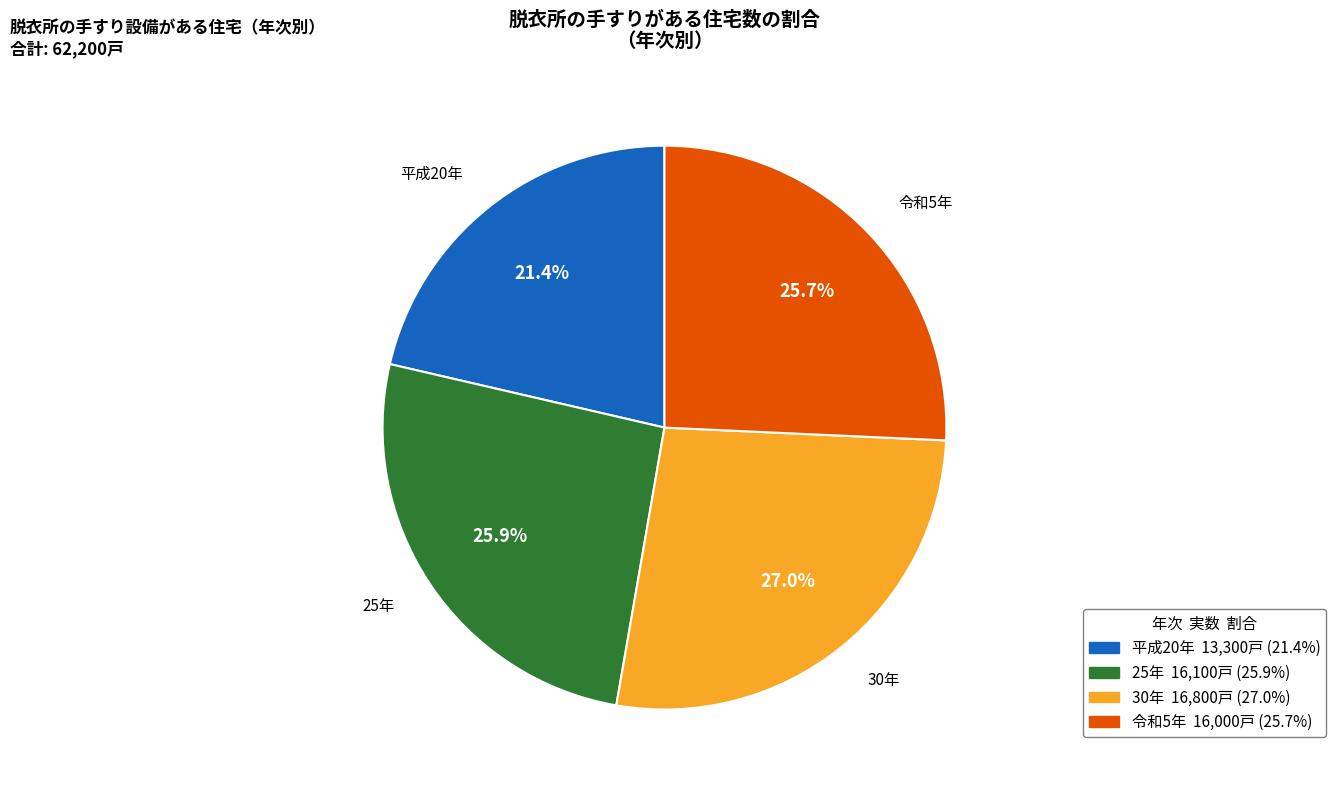

Which category has the smallest portion of the pie?

平成20年